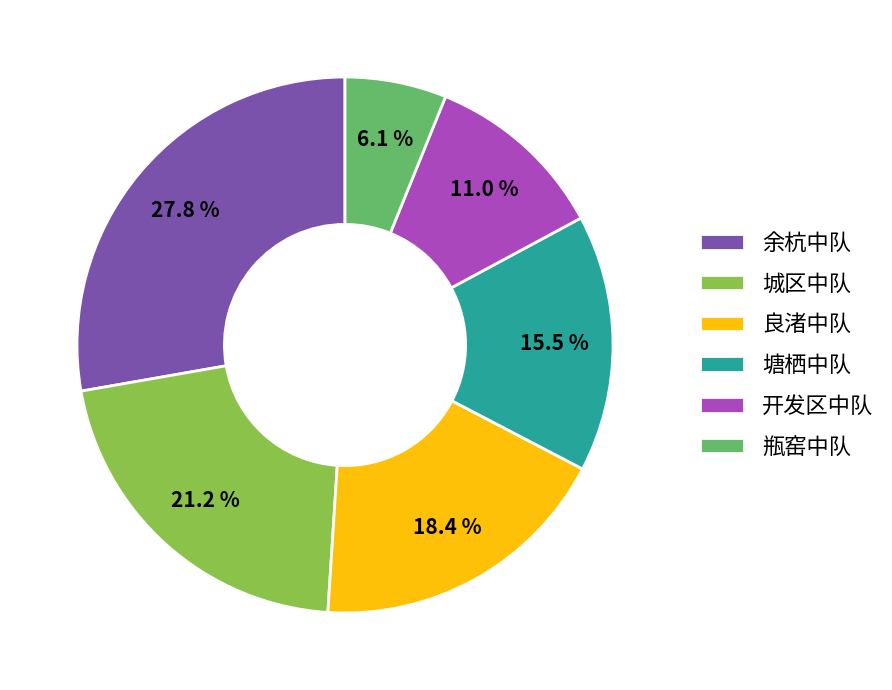

To the nearest percent, what is the combined percentage of 良渚中队 and 瓶窑中队?

24%